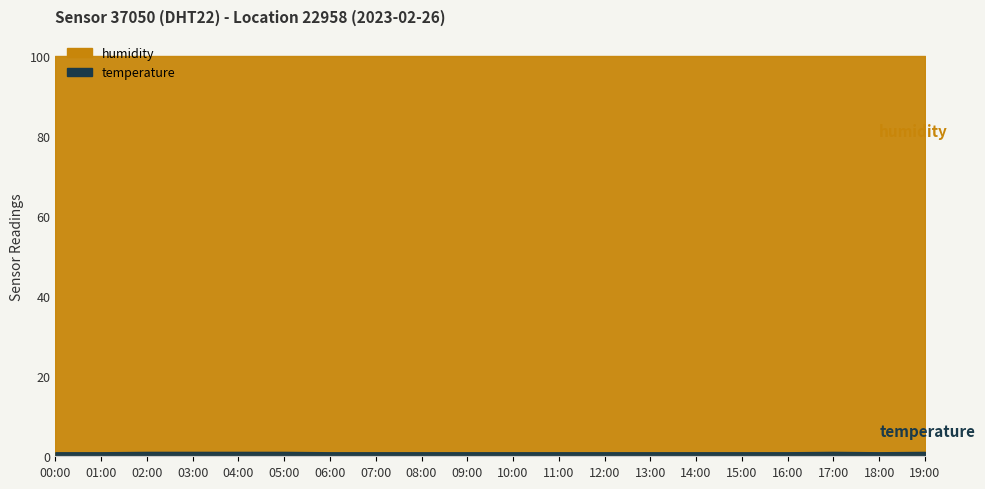

Reading left to right, list all the values displayed in this chart.

temperature: 1.0	1.0	1.1	1.1	1.1	1.1	1.0	1.0	1.0	1.0	1.0	1.0	1.0	1.0	1.0	1.0	1.0	1.1	1.0	1.1
humidity: 99.9	99.9	99.9	99.9	99.9	99.9	99.9	99.9	99.9	99.9	99.9	99.9	99.9	99.9	99.9	99.9	99.9	99.9	99.9	99.9